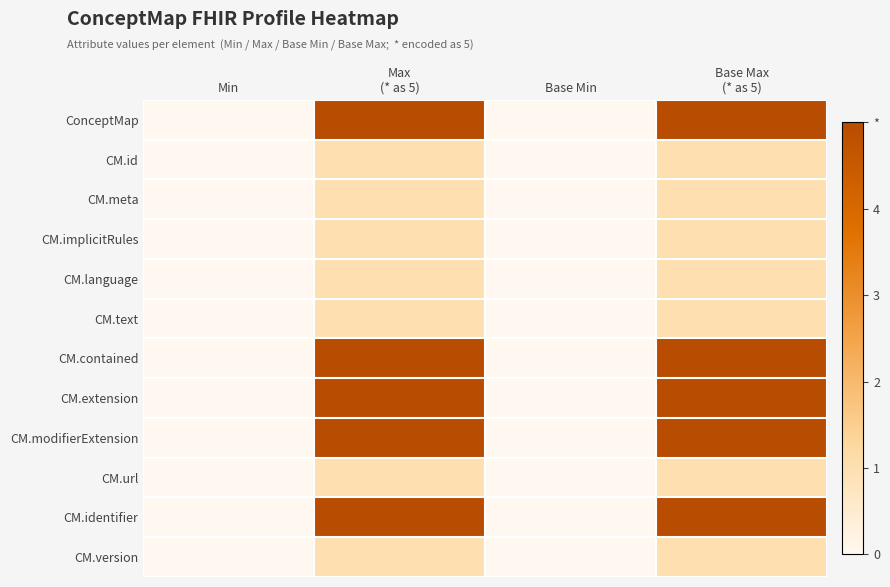

Which series has the largest total across all categories?

ConceptMap